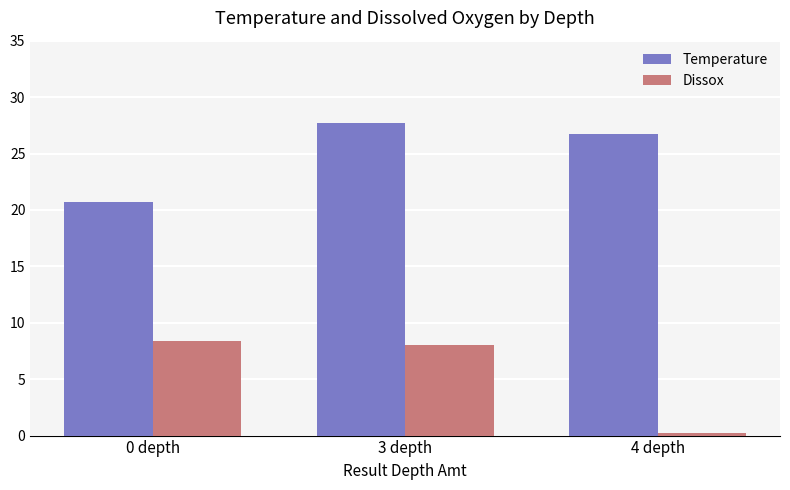

What is the label of the 3rd bar from the left?

4 depth